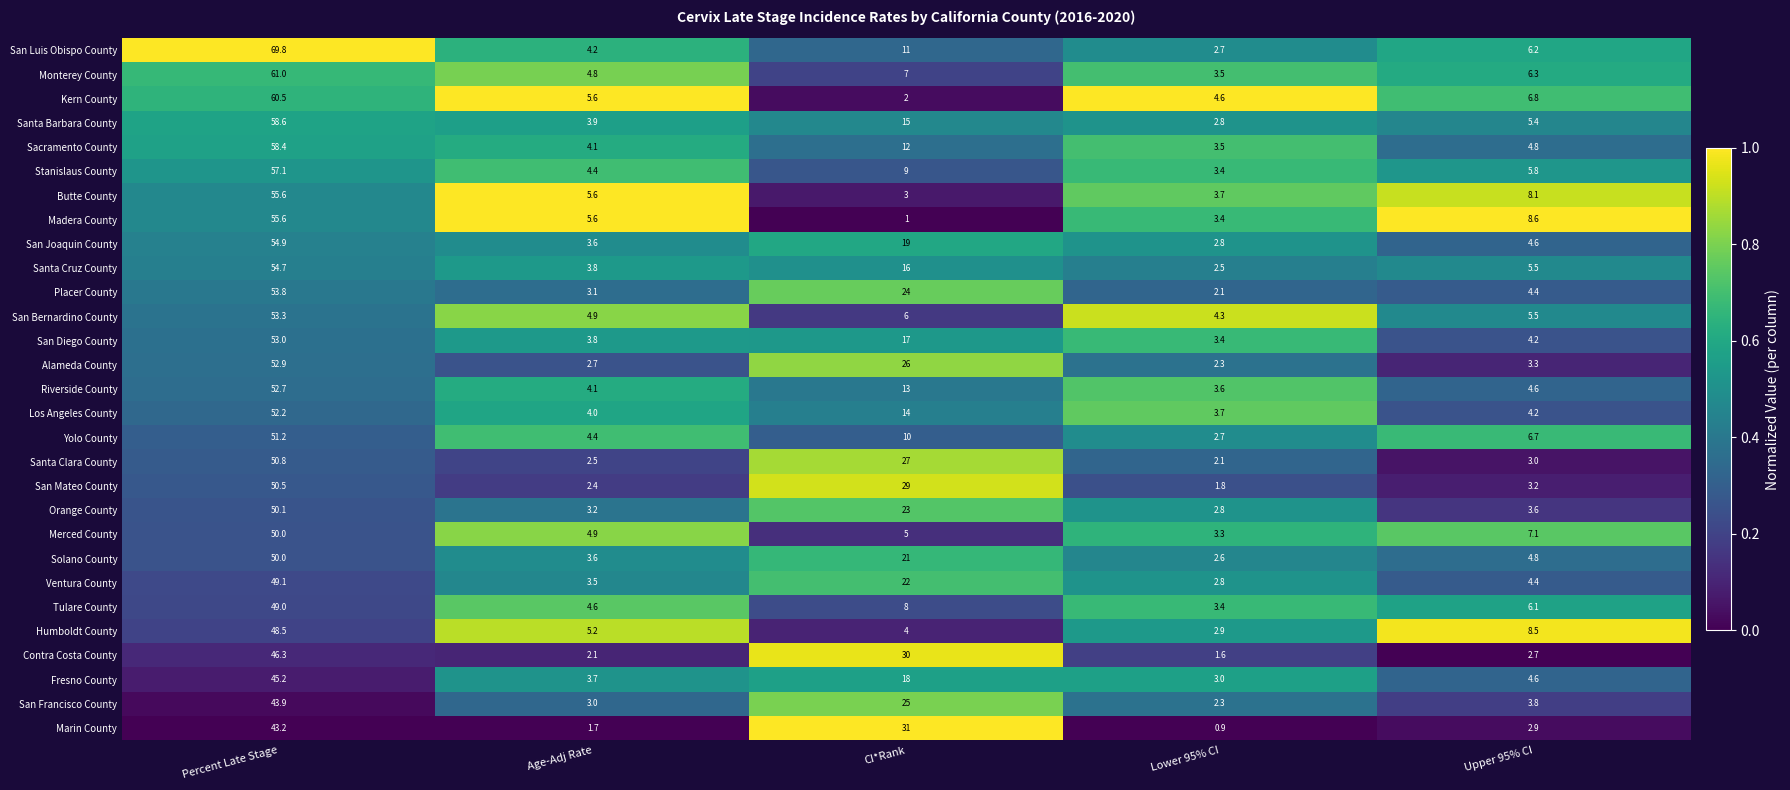

At which category is the sum across all series the highest?

Percent Late Stage